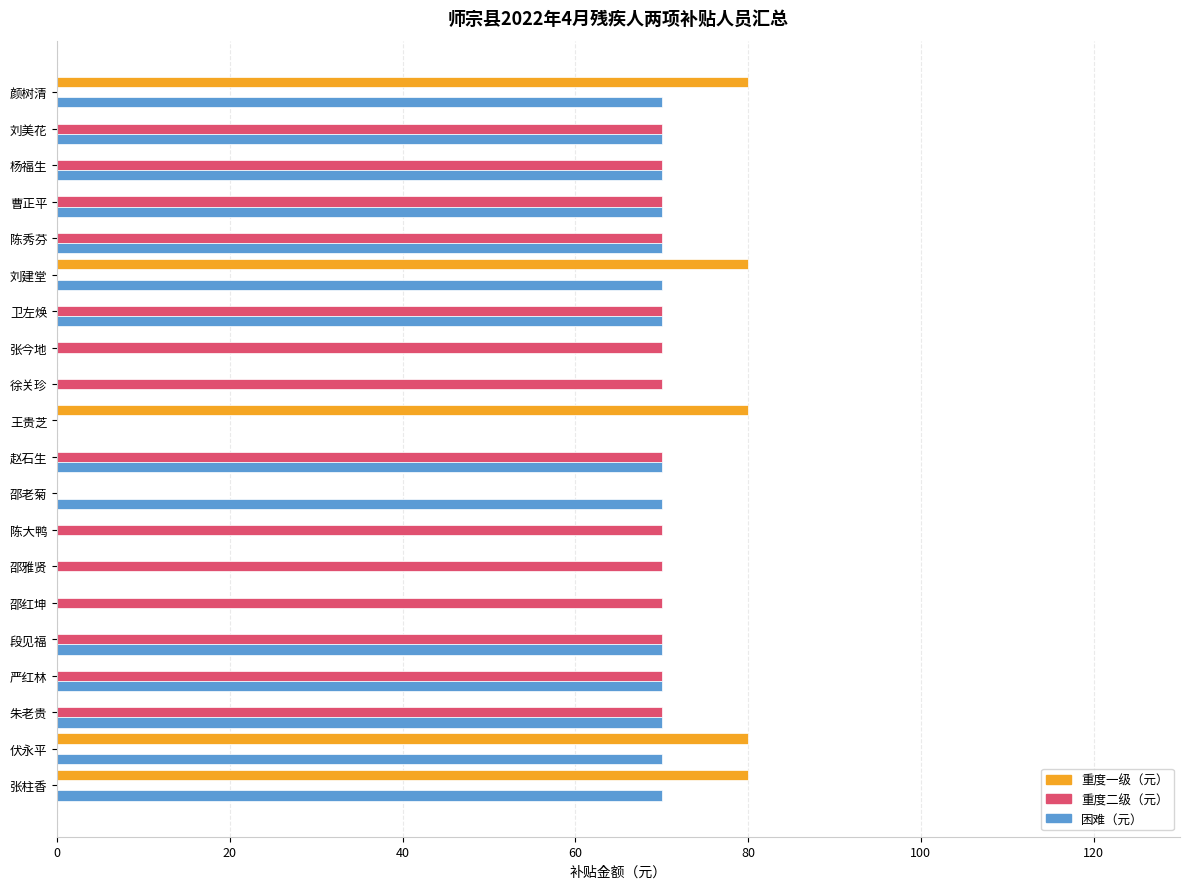

Which series has the largest range (max minus min)?

重度一级（元）